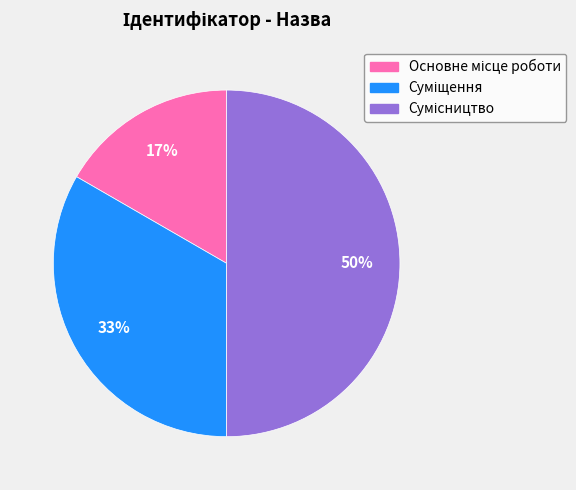

How many slices are in this pie chart?

3